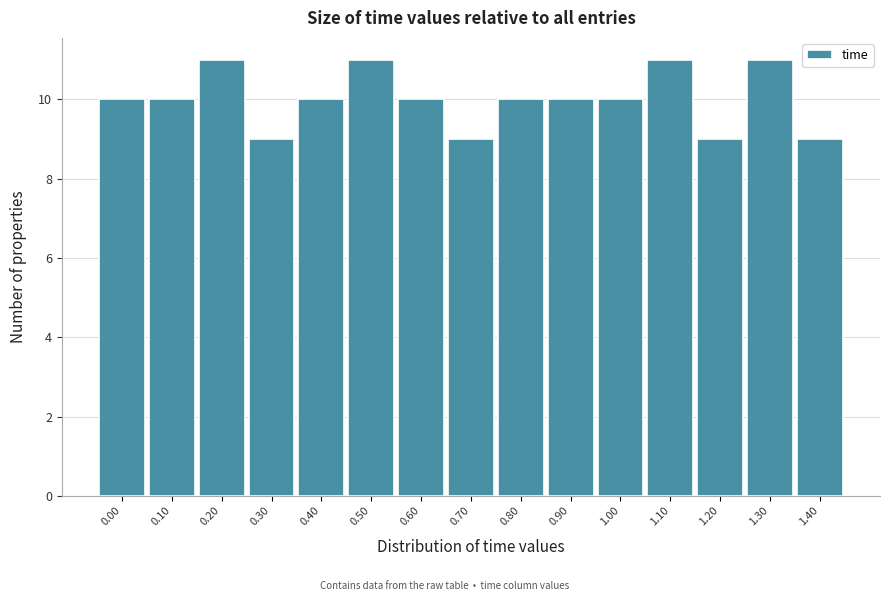

Reading left to right, transcribe all the data shown in this chart.

10	10	11	9	10	11	10	9	10	10	10	11	9	11	9